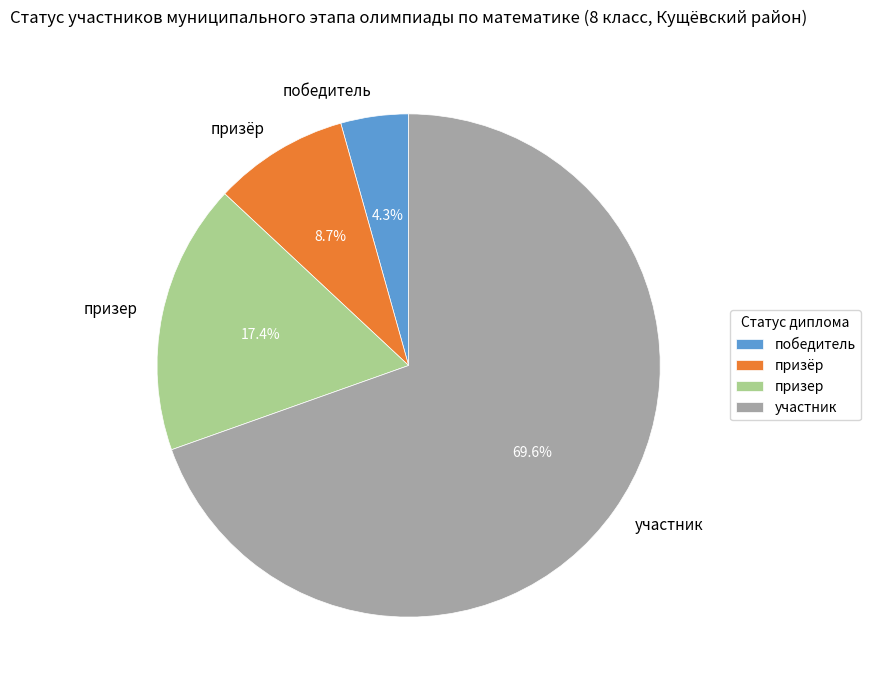

What percentage do победитель and призер together represent?

21.7%